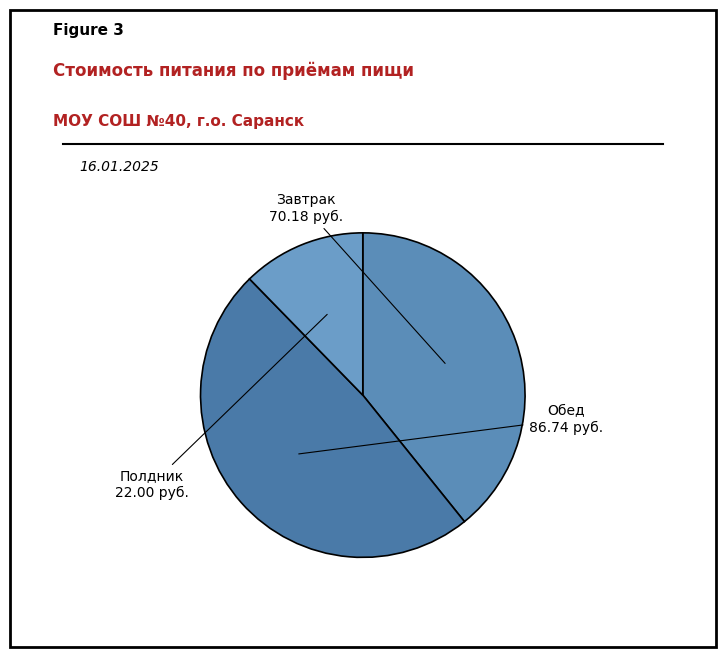

Is there a majority slice in this chart?

No